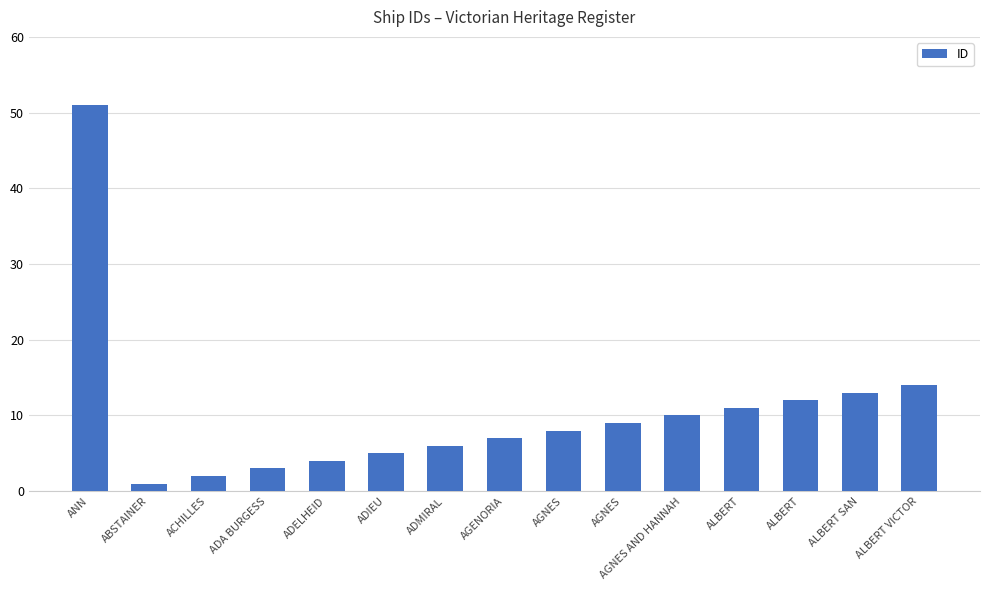

What is the ratio of the value at ADELHEID to the value at ADA BURGESS?

1.3